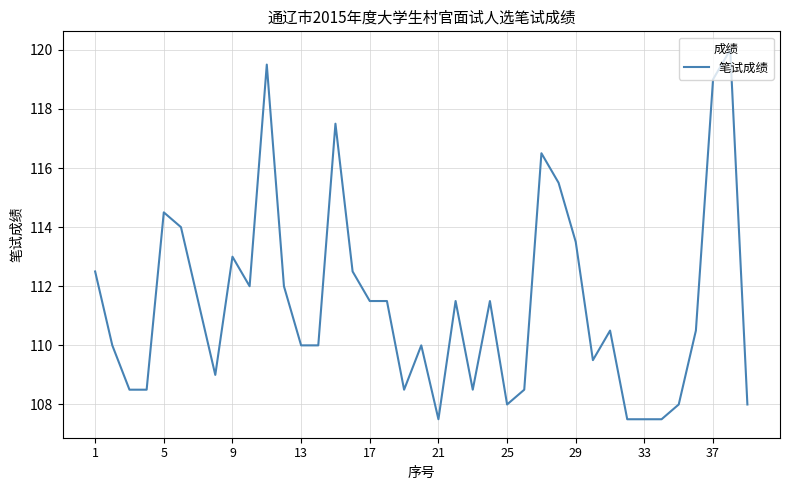

What is the difference between the maximum and minimum values?

12.5